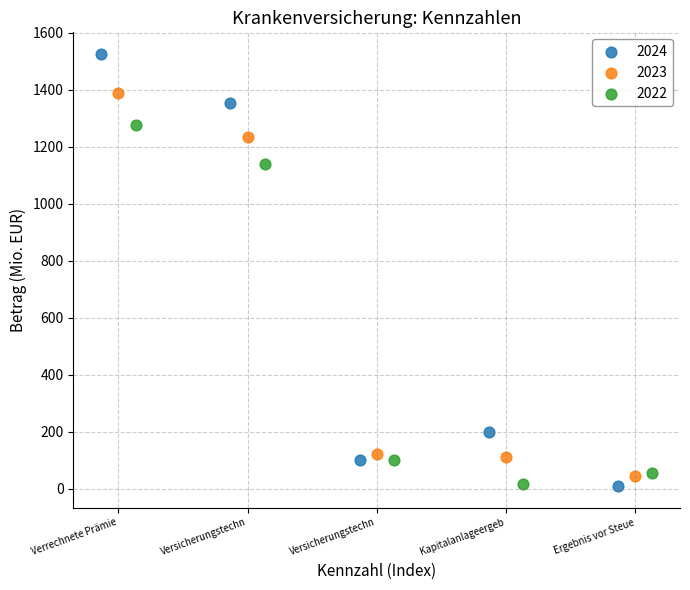

What are all the series names shown in the legend?

2024, 2023, 2022